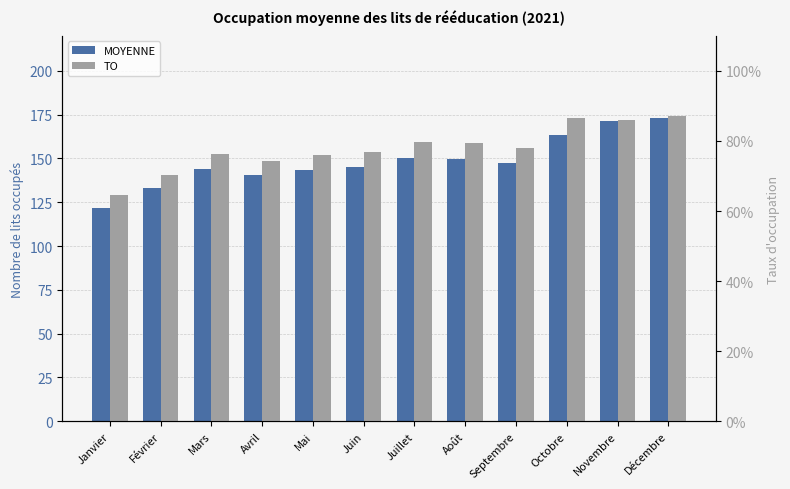

How many distinct data groups are displayed?

2